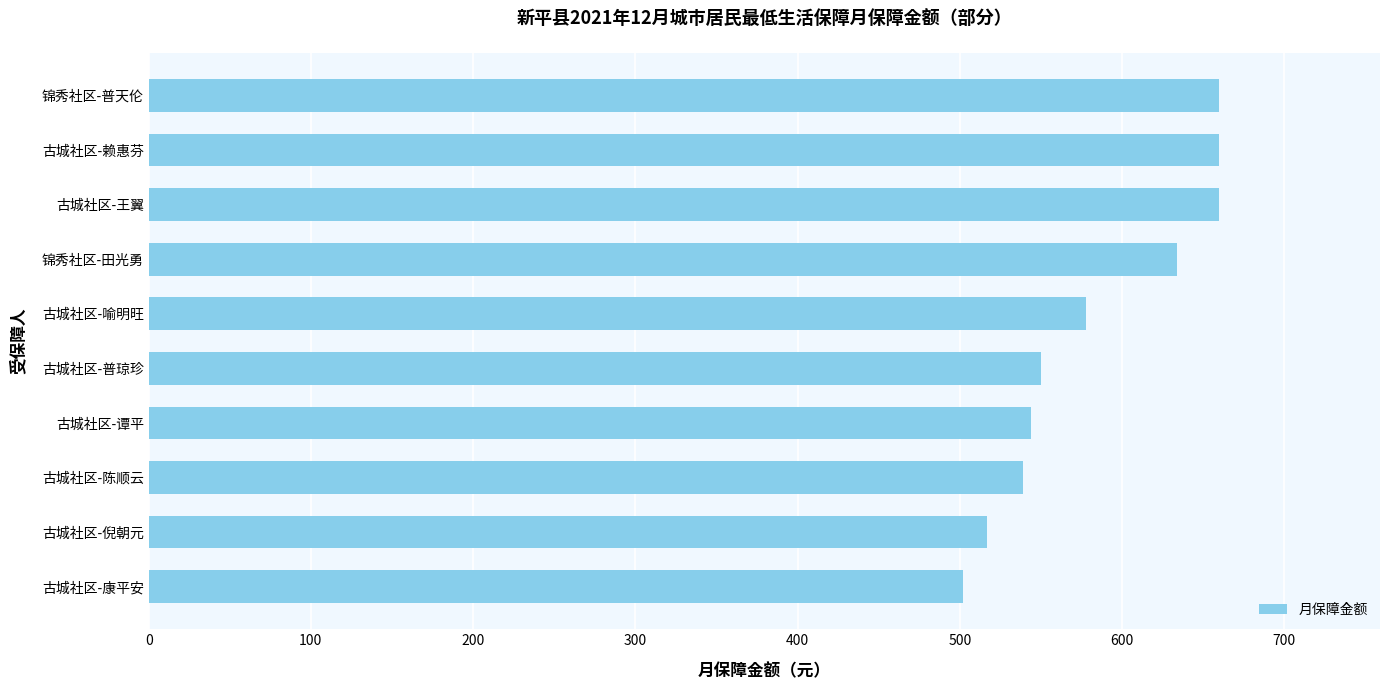

The value at 古城社区-王翼 is 159. True or false?

False